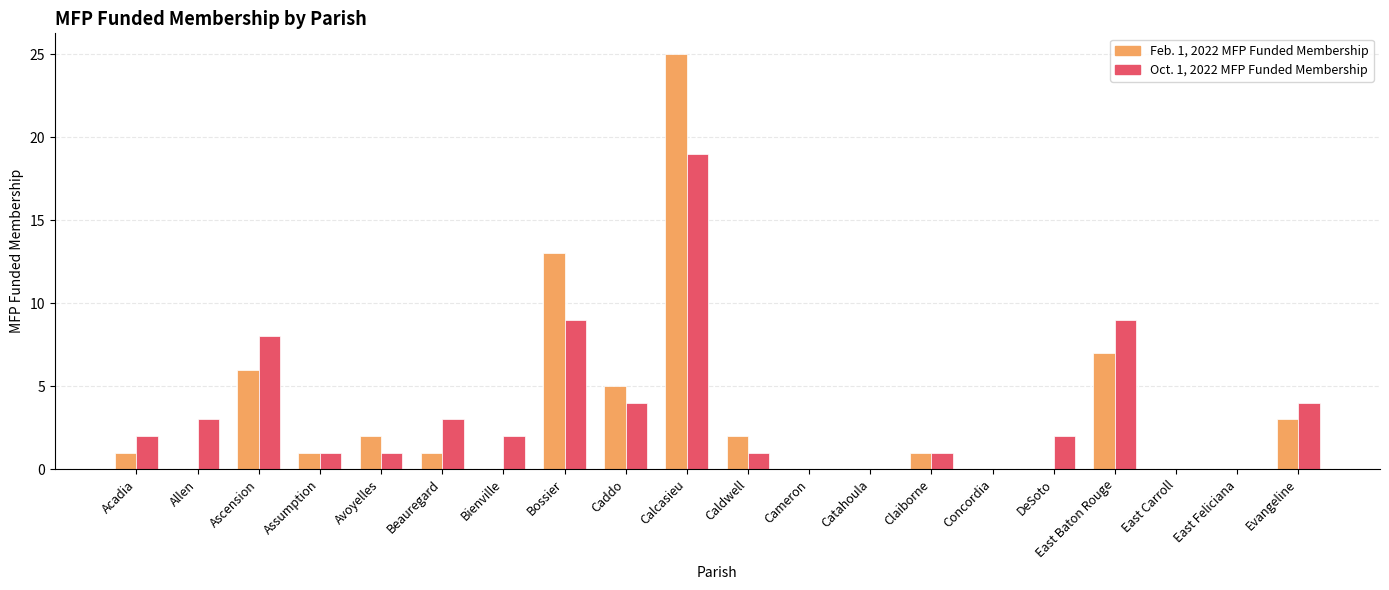

Which series changed the most between Caldwell and Cameron?

Feb. 1, 2022 MFP Funded Membership